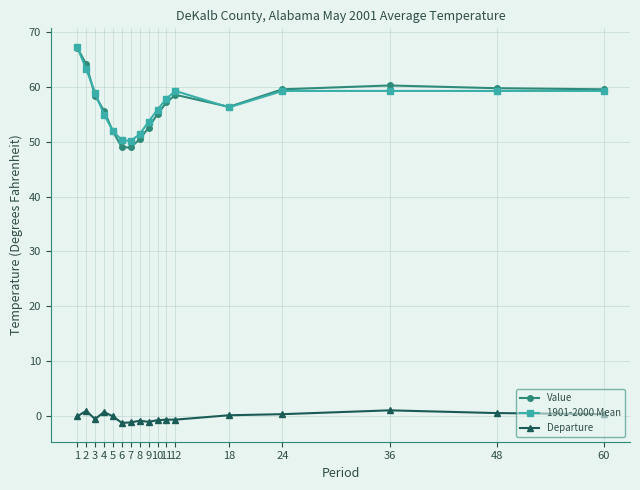

At which category does Value reach its first local peak?

12